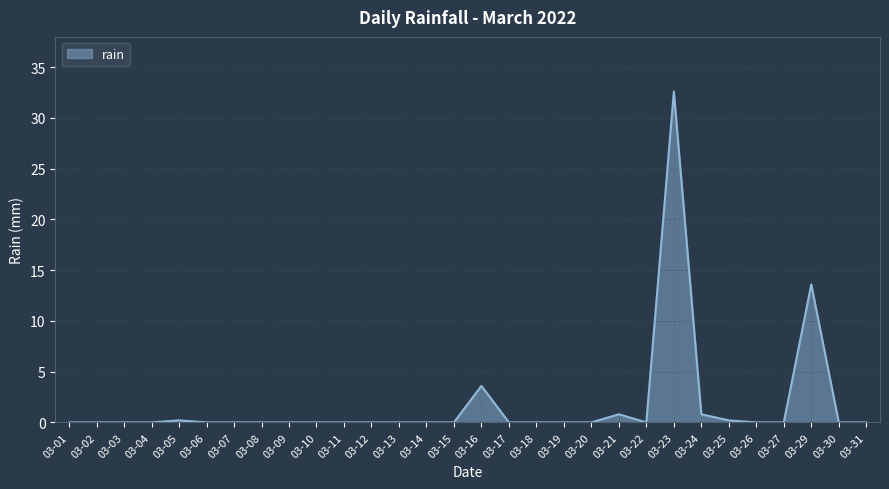

What is the average value?

1.7